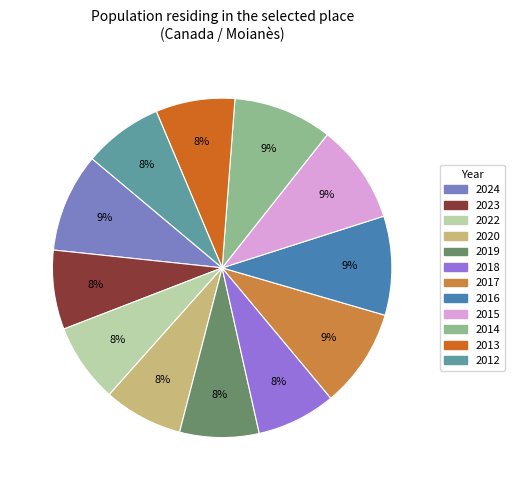

Is it true that 2020 is 8% of the pie?

True